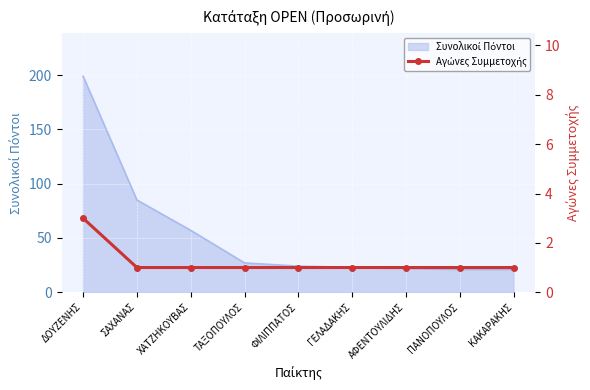

Between ΔΟΥΖΕΝΗΣ and ΑΦΕΝΤΟΥΛΙΔΗΣ, which is larger?

ΔΟΥΖΕΝΗΣ